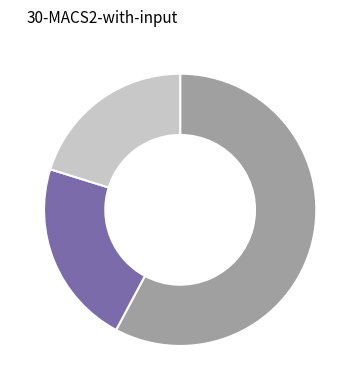

Is there any slice that represents more than half of the pie?

Yes